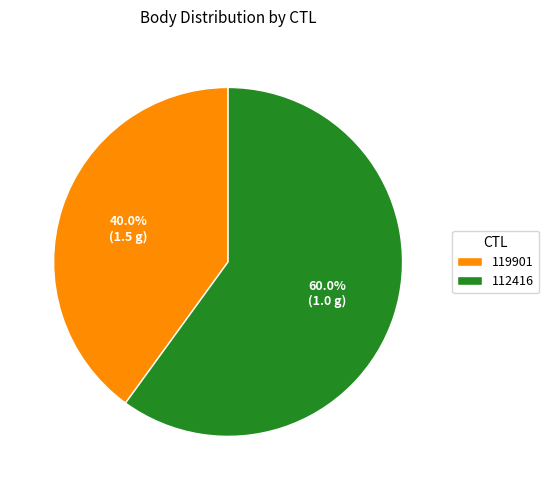

What is the ratio of the value at 119901 to the value at 112416?

0.7